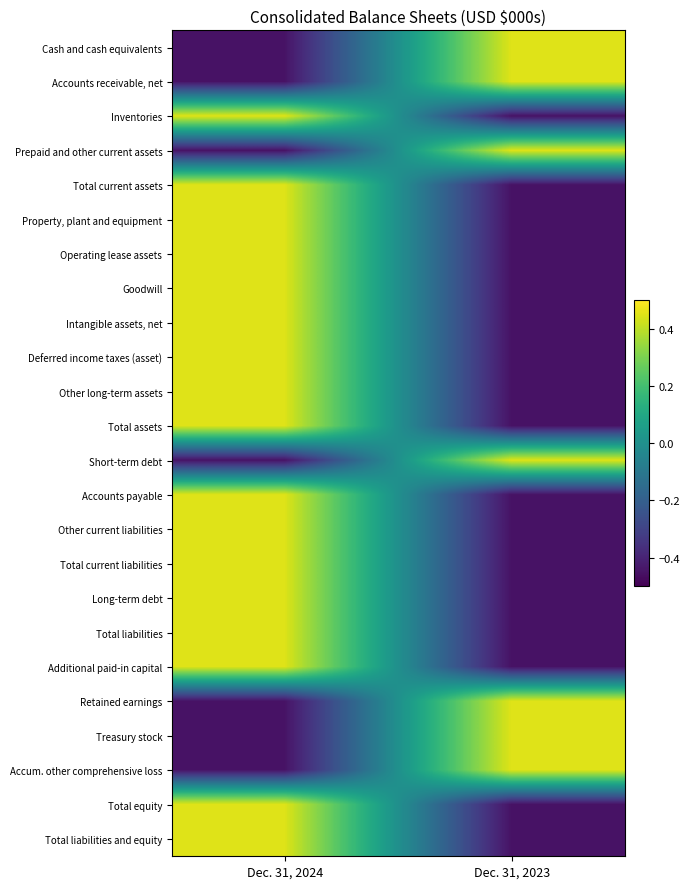

What is the total value across all series at Dec. 31, 2023?

-4.5